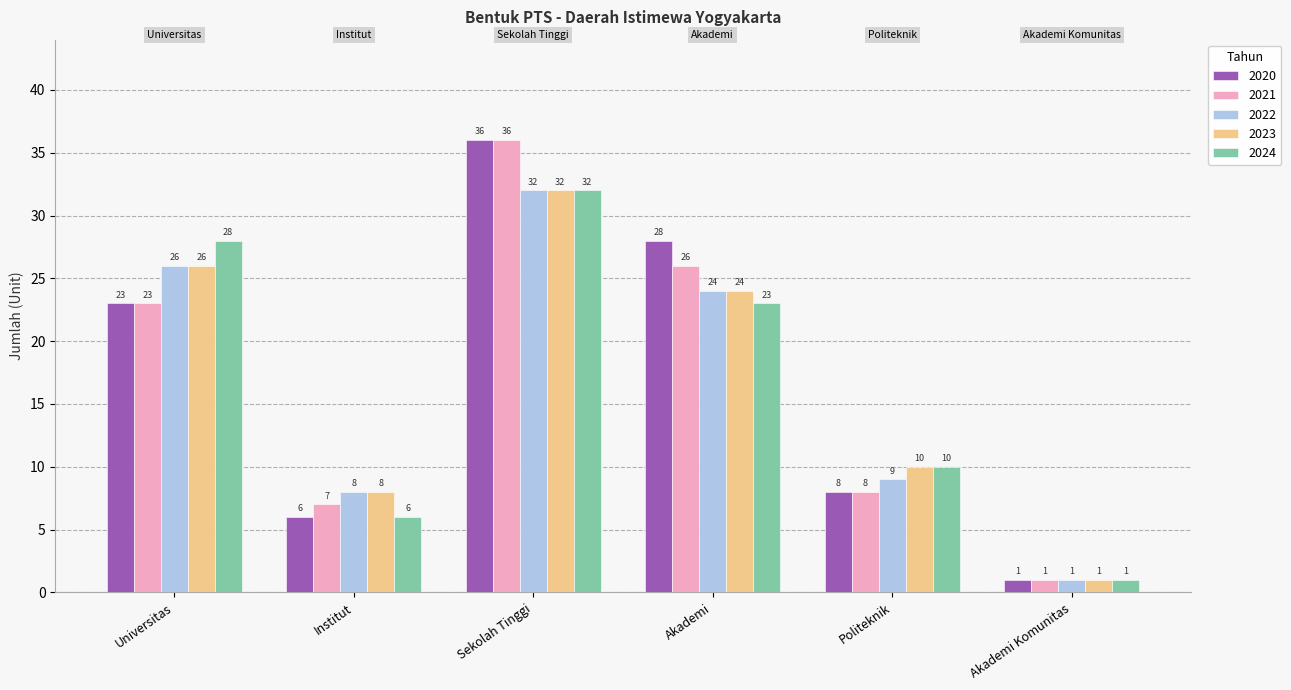

Is the value of 2021 at Akademi Komunitas greater than the value of 2023 at Institut?

No